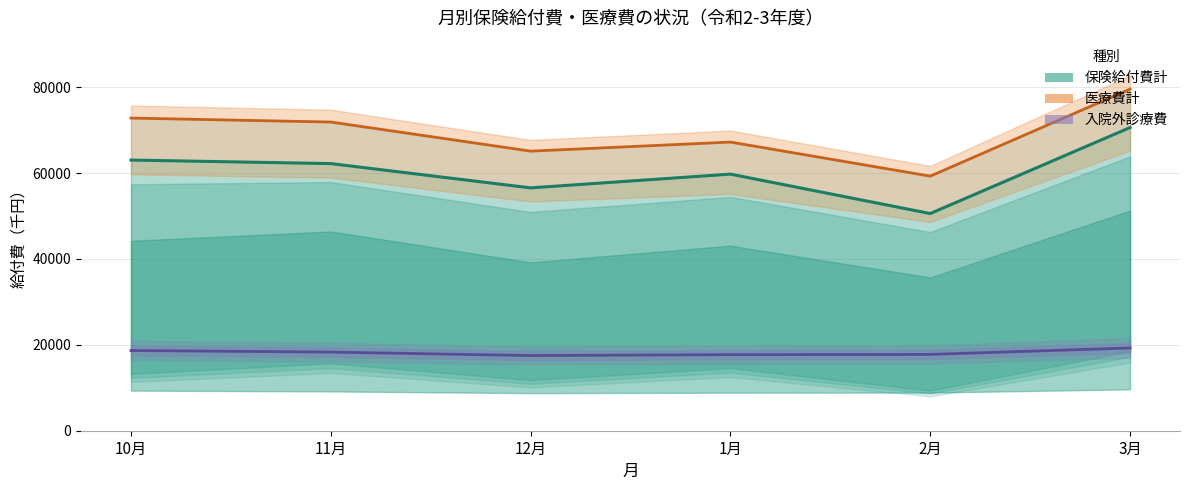

At which category is the sum across all series the highest?

3月